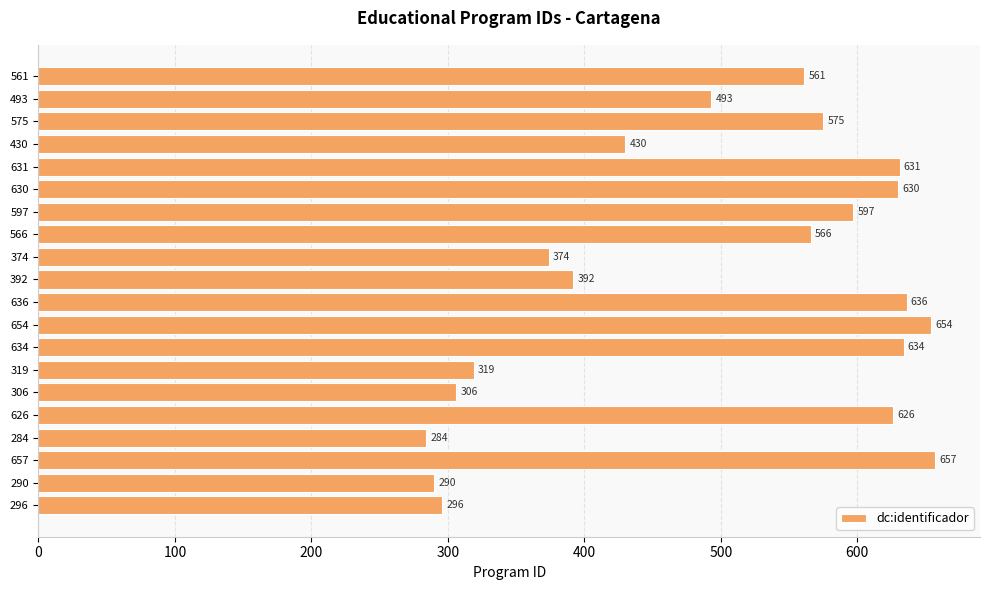

What is the sum of all values?

9951